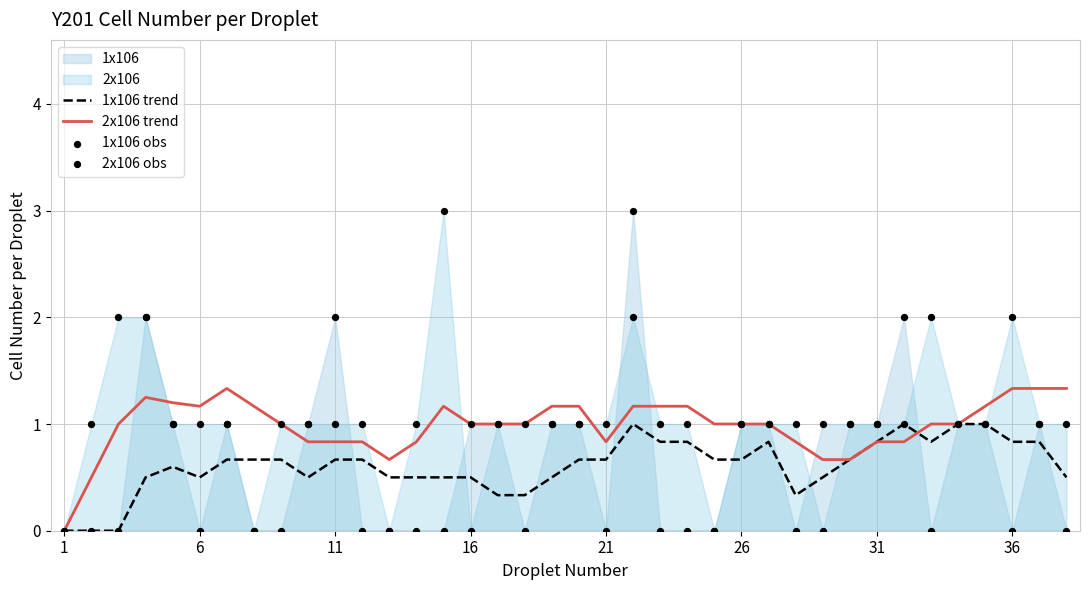

The value of 1x106 trend at 6 is 0.5. True or false?

True